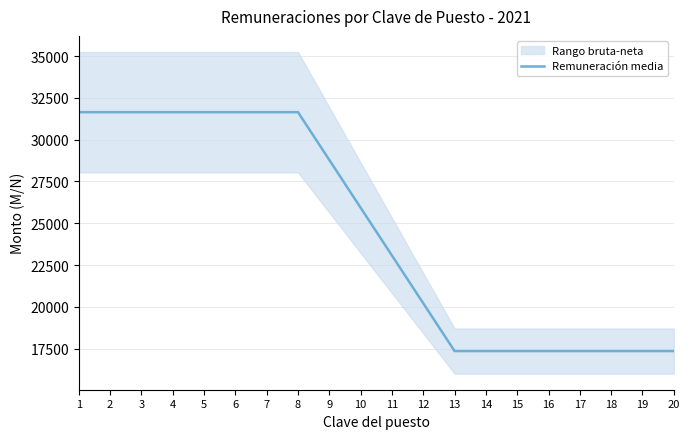

True or false: there are more than 0 points higher than both neighbors.

False